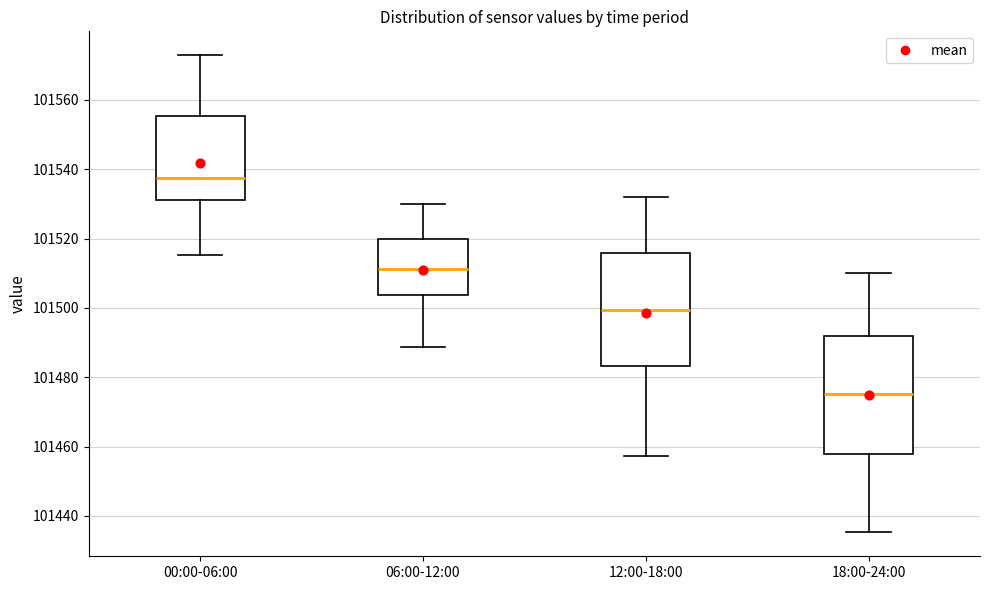

Reading left to right, read every box against the y-axis: the position of its median line, the range the box covers, and the ends of its whiskers. The values are not printed on the chart, so give them approximately, as read against the axis.

00:00-06:00: median 101538, box 101532 to 101556, whiskers 101516 to 101572
06:00-12:00: median 101512, box 101504 to 101520, whiskers 101488 to 101530
12:00-18:00: median 101500, box 101484 to 101516, whiskers 101458 to 101532
18:00-24:00: median 101476, box 101458 to 101492, whiskers 101436 to 101510